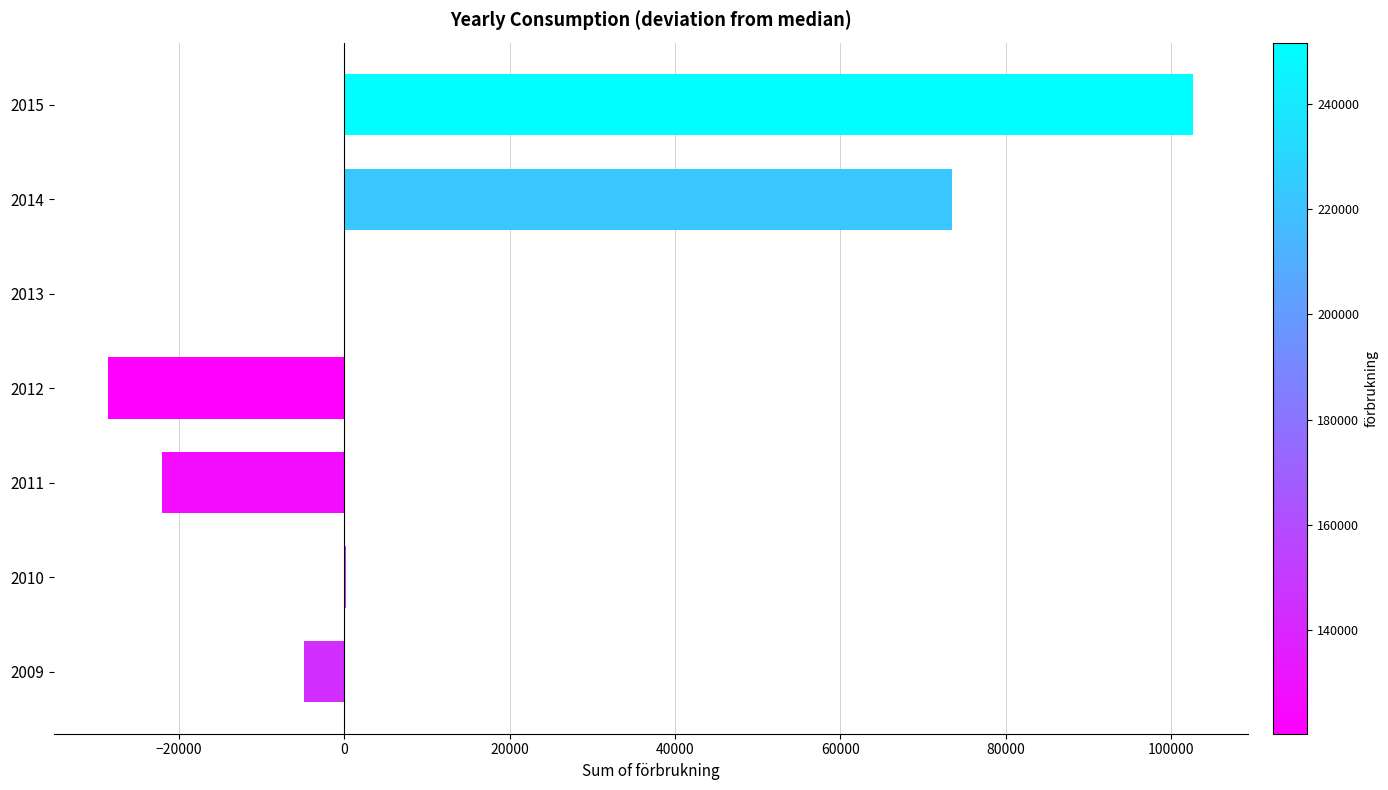

Between 2014 and 2011, which is larger?

2014